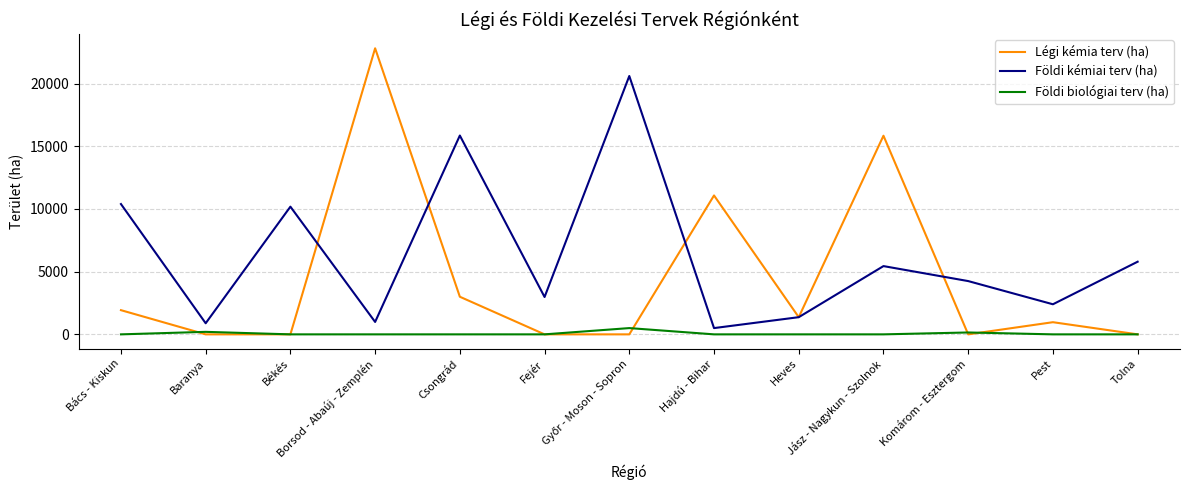

Which series changed the most between Jász - Nagykun - Szolnok and Tolna?

Légi kémia terv (ha)